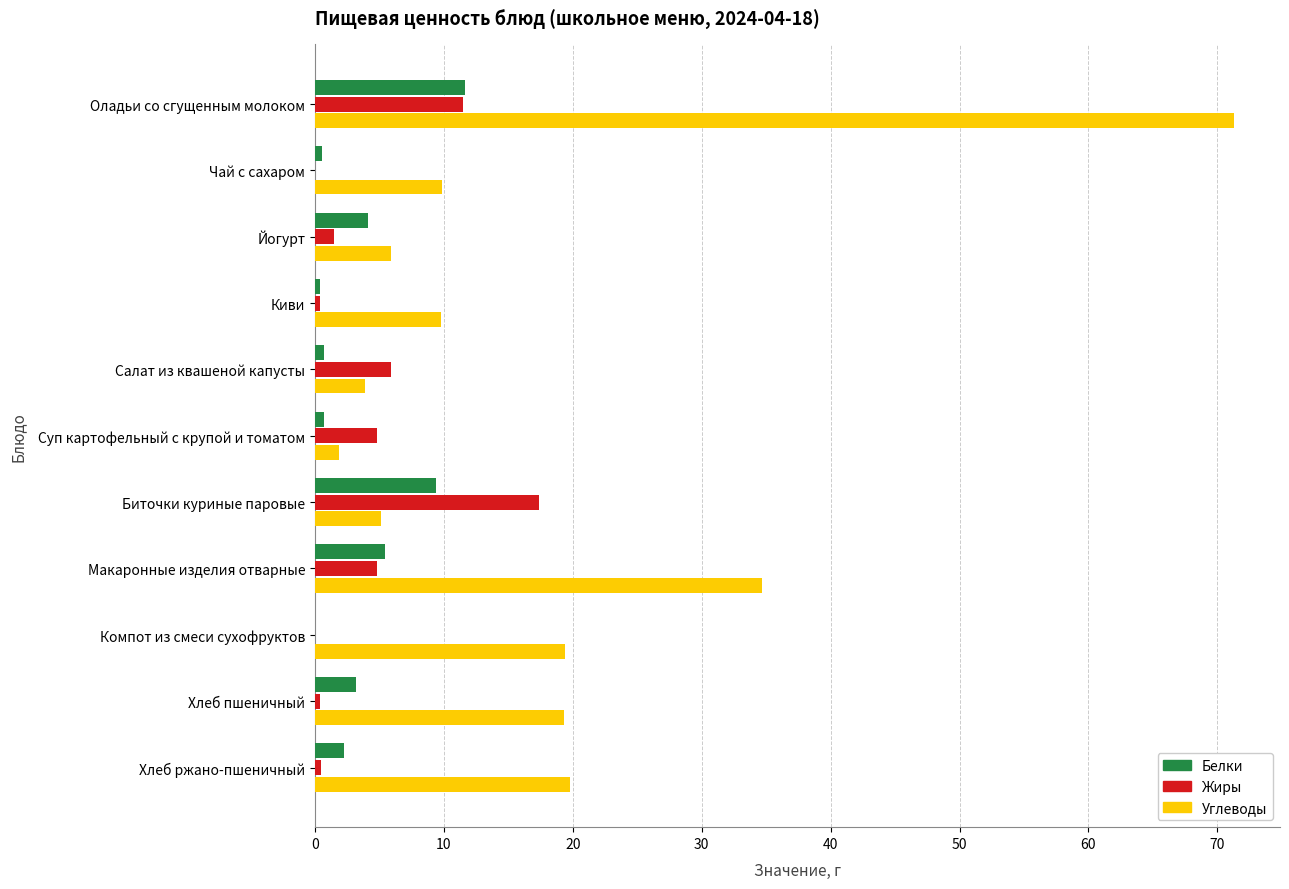

Count the number of categories in the chart.

11